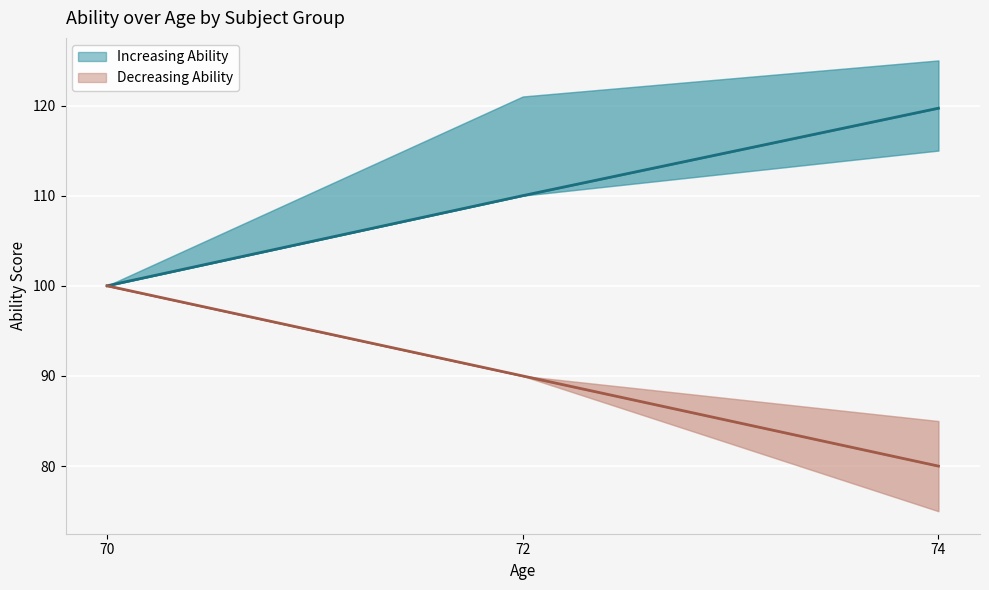

List the series in order of their peak value, highest first.

Increasing, Decreasing